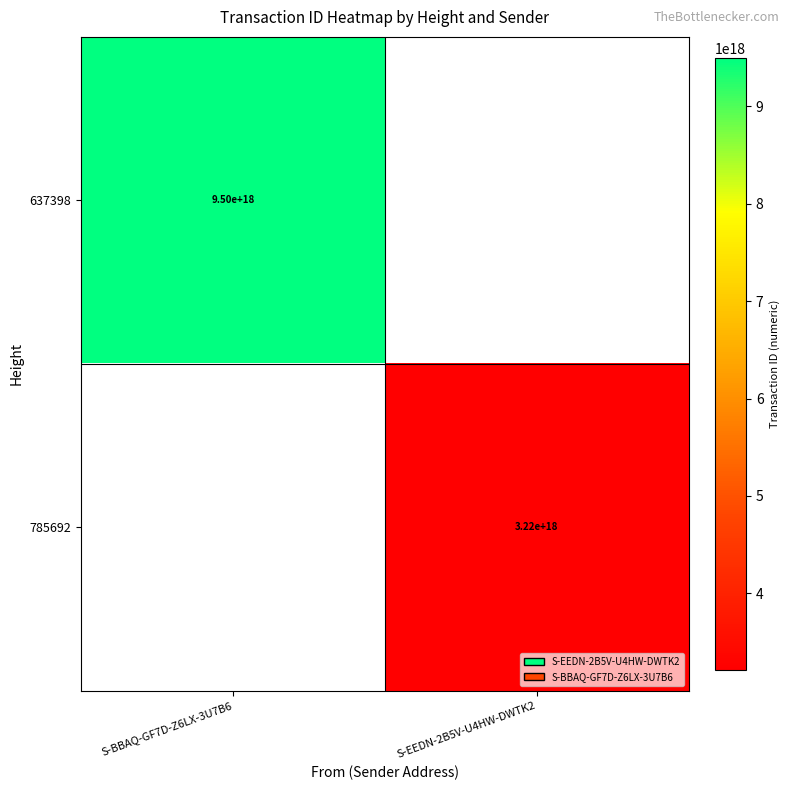

True or false: 637398 has a value of 3375991111607972352.0 at S-BBAQ-GF7D-Z6LX-3U7B6.

False